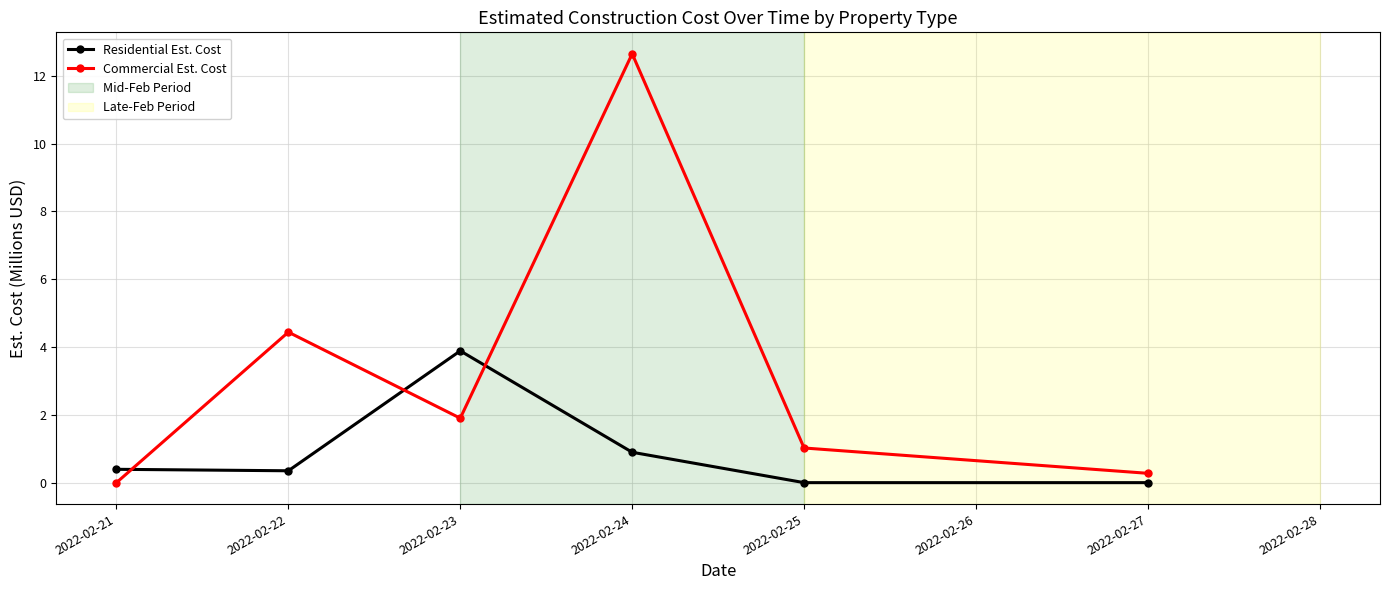

How many distinct data groups are displayed?

2